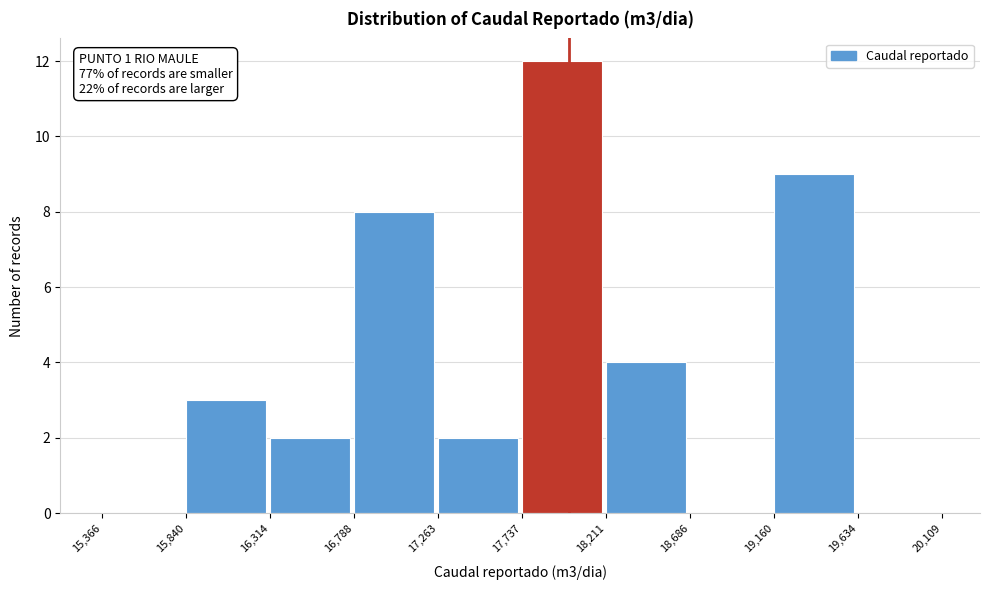

Which range on the x-axis has the tallest bar?

17,737 to 18,211